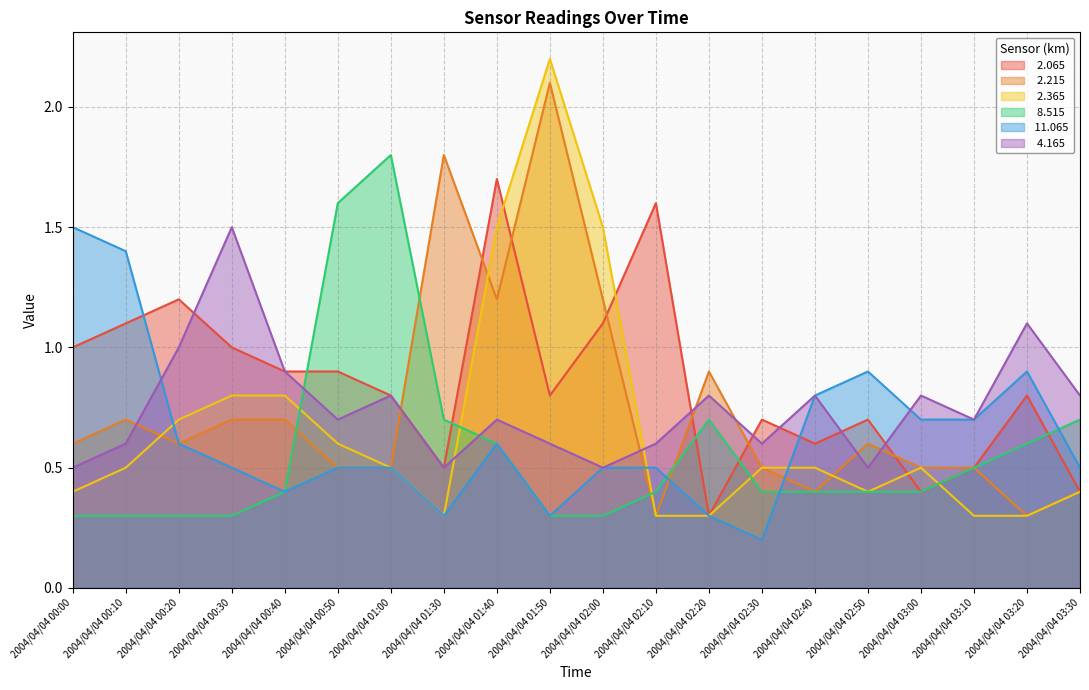

True or false:   2.065 and  11.065 cross at least once.

True